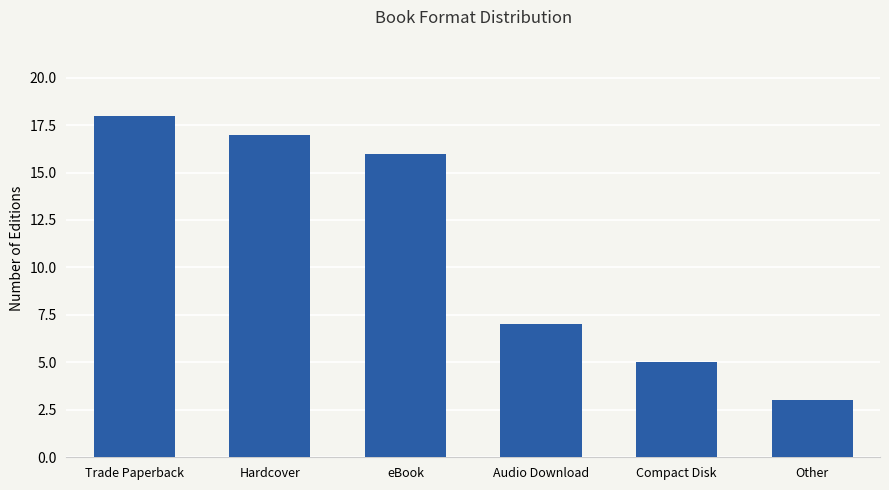

Approximately how many times larger is the value at Trade Paperback compared to Other?

6.0